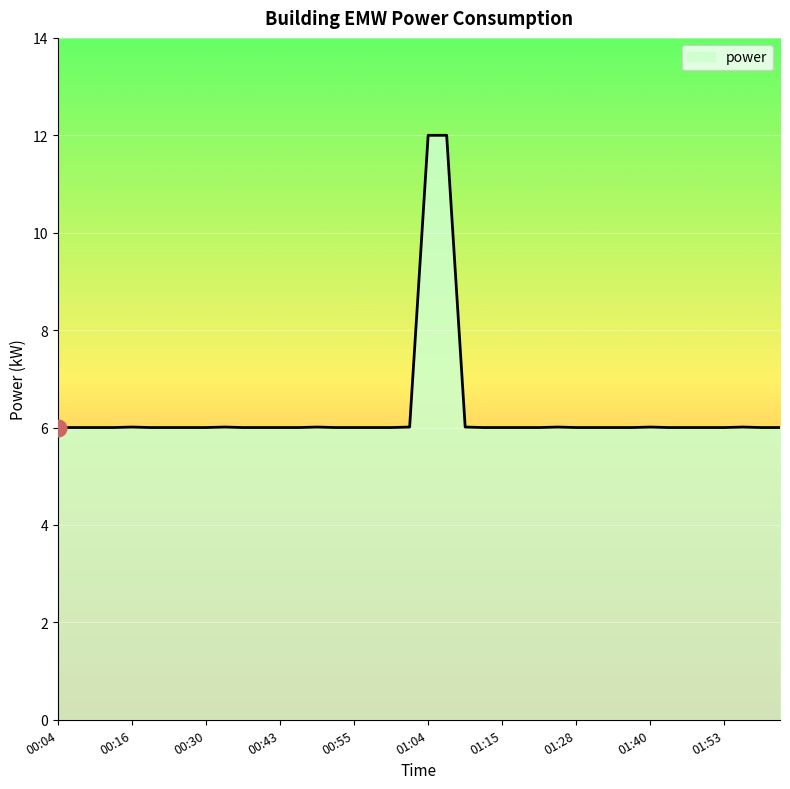

What is the maximum value shown in the chart?

12.0